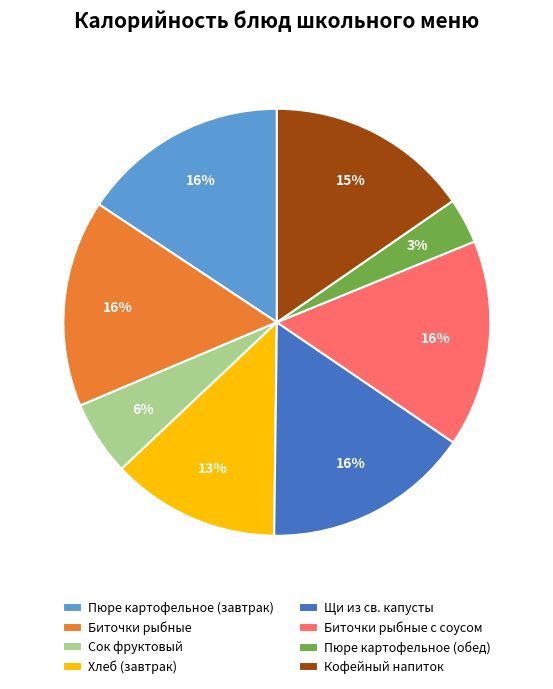

Approximately how many times larger is the value at Пюре картофельное (обед) compared to Щи из св. капусты?

0.2